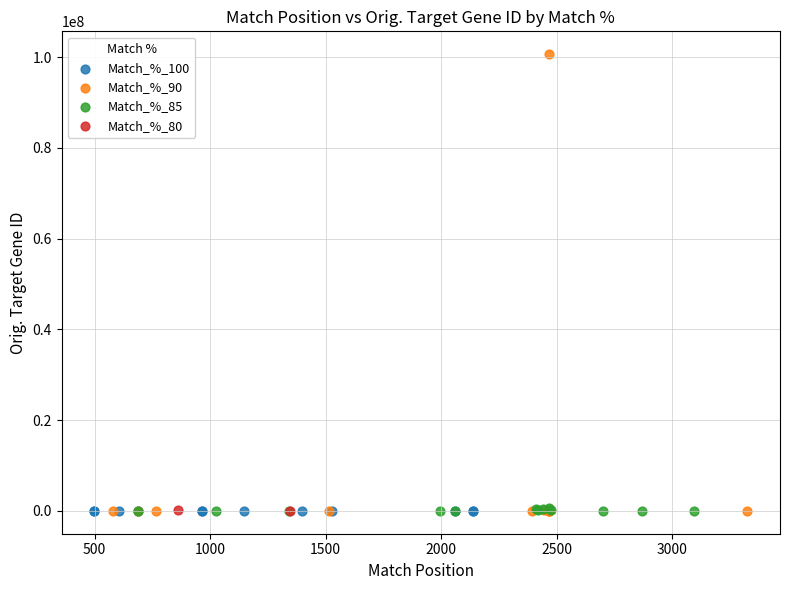

What are all the series names shown in the legend?

Match_%_100, Match_%_90, Match_%_85, Match_%_80